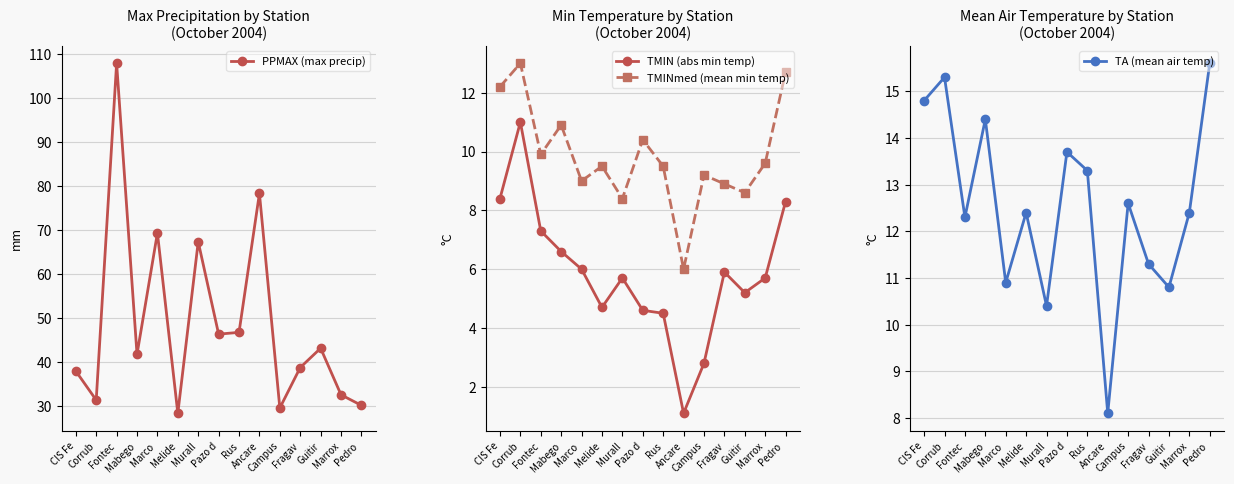

Which category has the lowest value in the TA (mean air temp) series?

Ancare